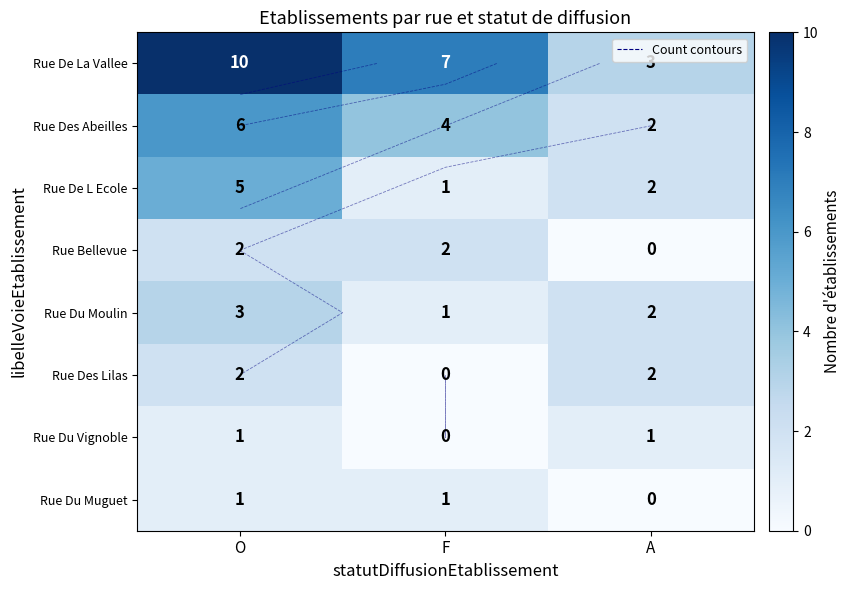

The value of Rue Du Moulin at F is 1. True or false?

True